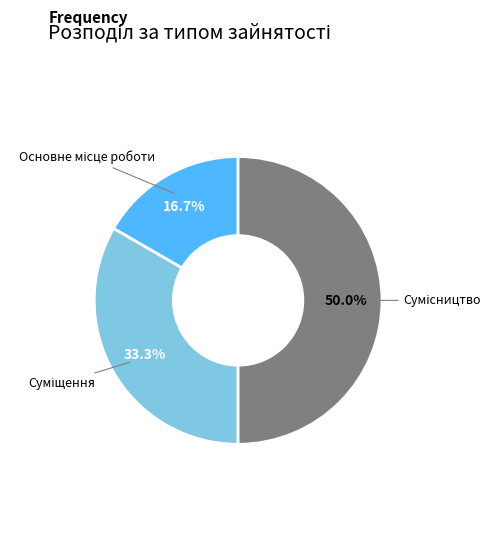

Is Суміщення the majority of the pie?

No